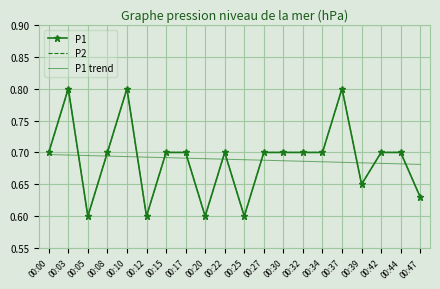

What is the value of the P1 trend point at the 10th from the left?

0.7